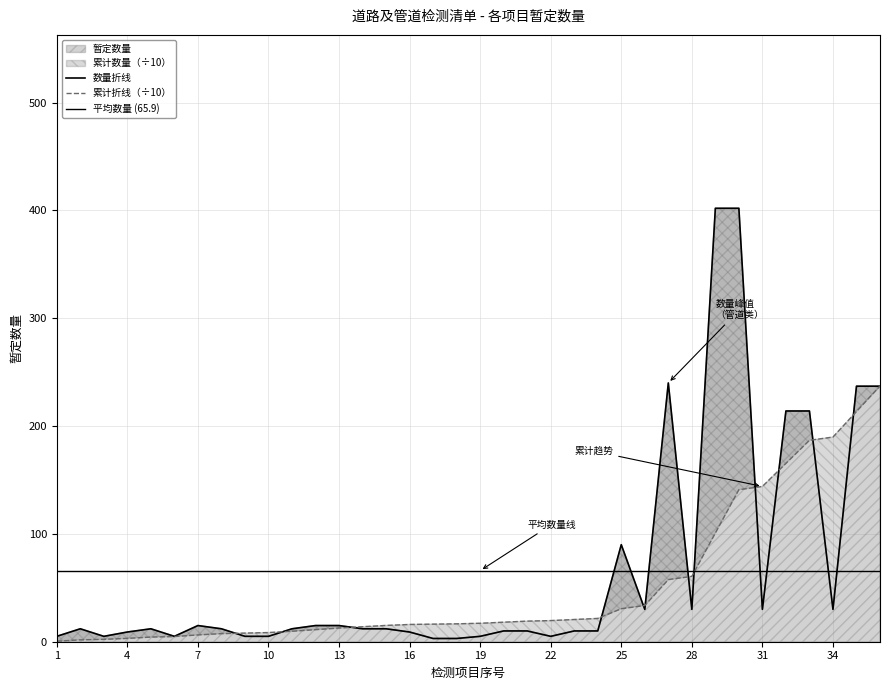

Approximately how many times larger is the value at 14 compared to 1?

2.4